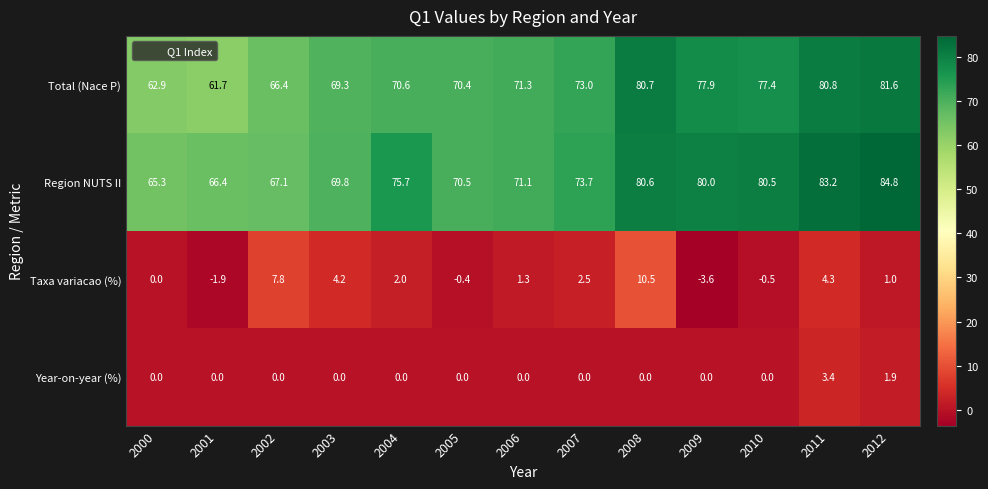

What is the difference between the maximum and minimum values in the Year-on-year (%) series?

3.4